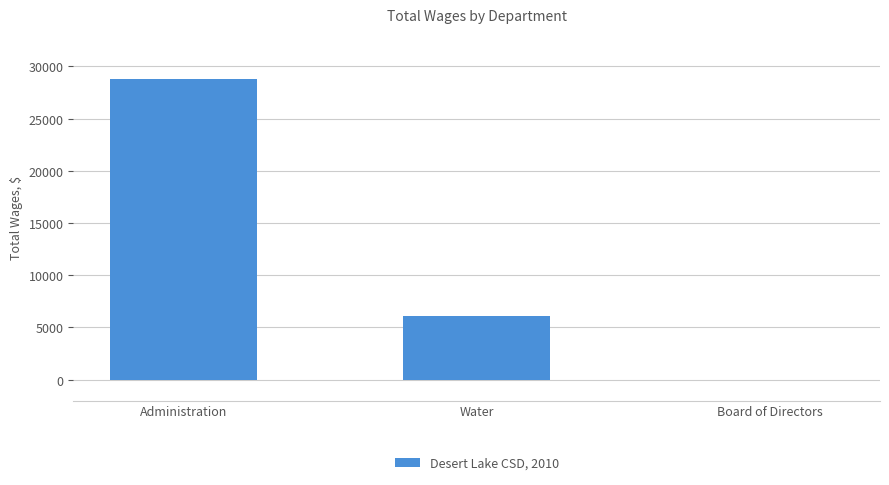

What is the sum of all values?

34855